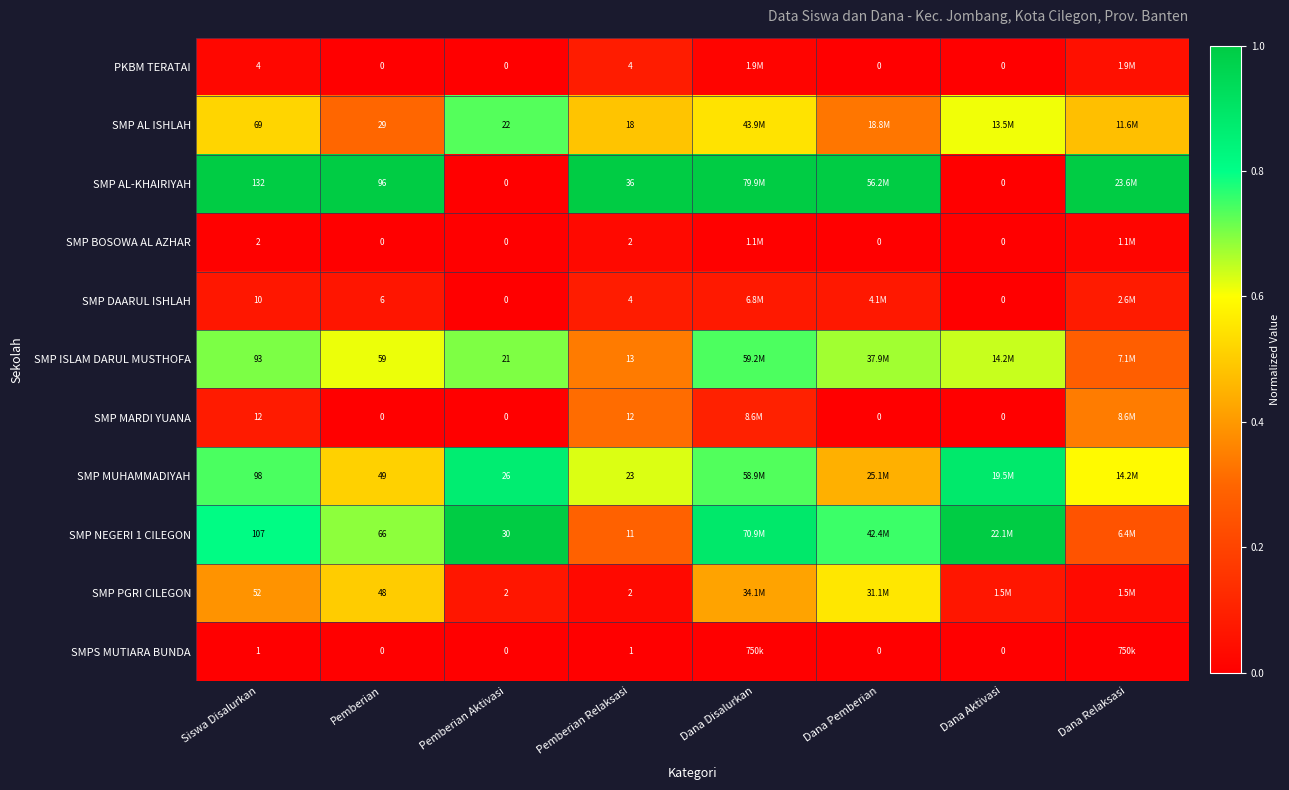

Is the value of SMP AL ISHLAH at Pemberian greater than the value of SMPS MUTIARA BUNDA at Pemberian?

Yes